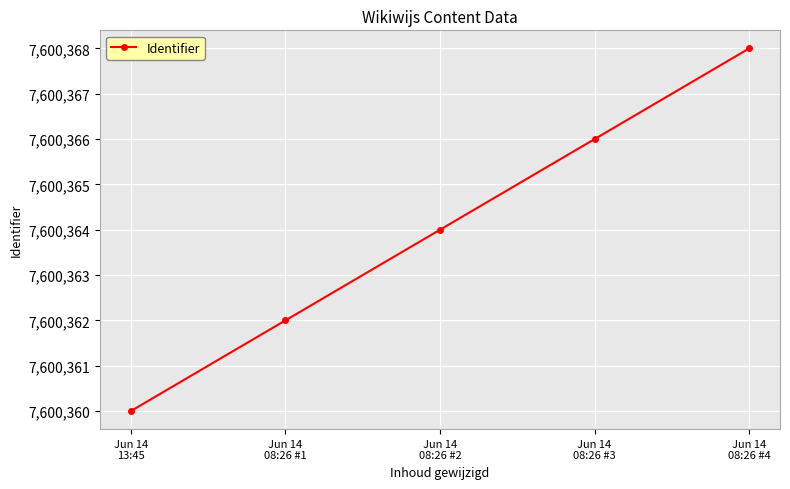

Reading left to right, list all the values displayed in this chart.

Jun 14
13:45=7600360	Jun 14
08:26 #1=7600362	Jun 14
08:26 #2=7600364	Jun 14
08:26 #3=7600366	Jun 14
08:26 #4=7600368